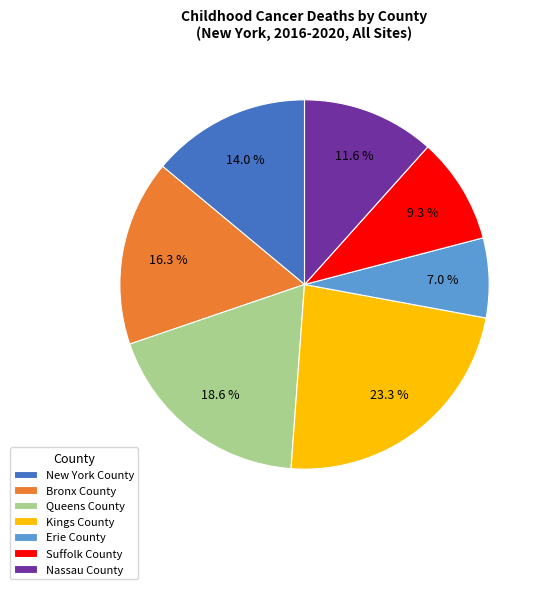

To the nearest percent, what is the difference between the Suffolk County and Erie County slice percentages?

2%